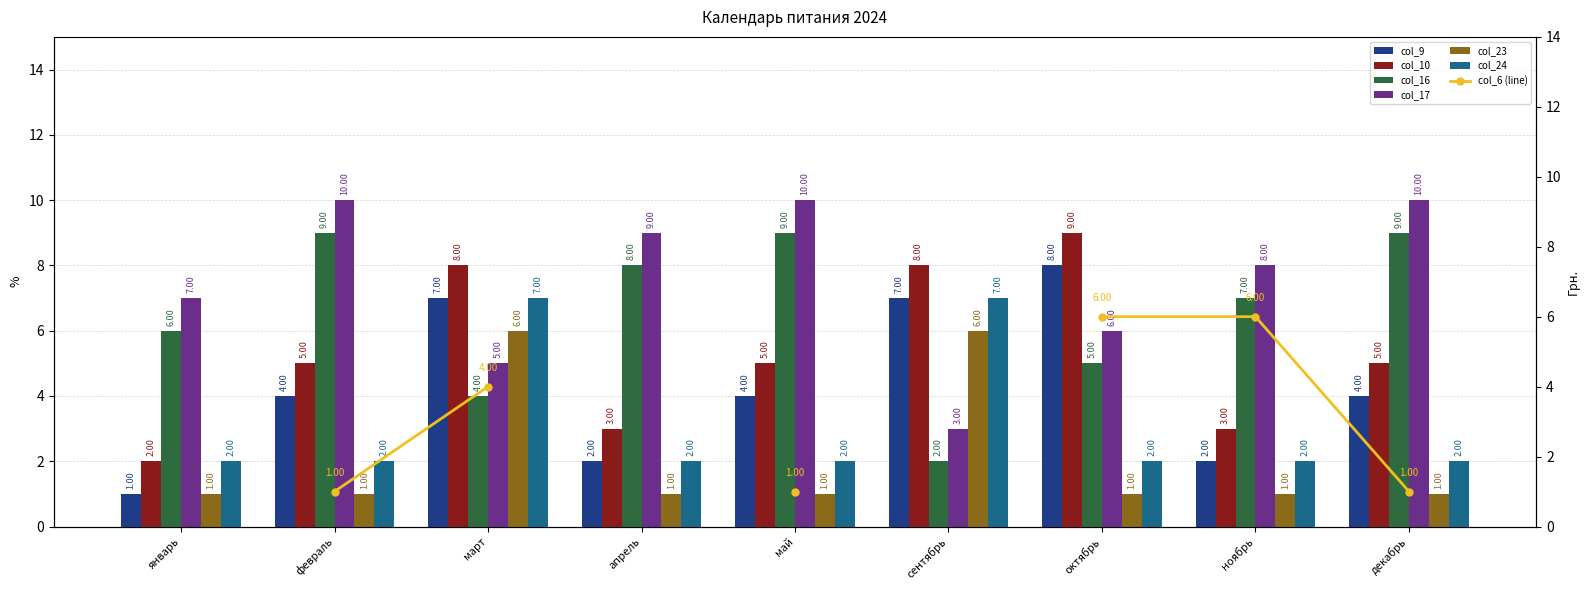

How many groups of bars are there?

9